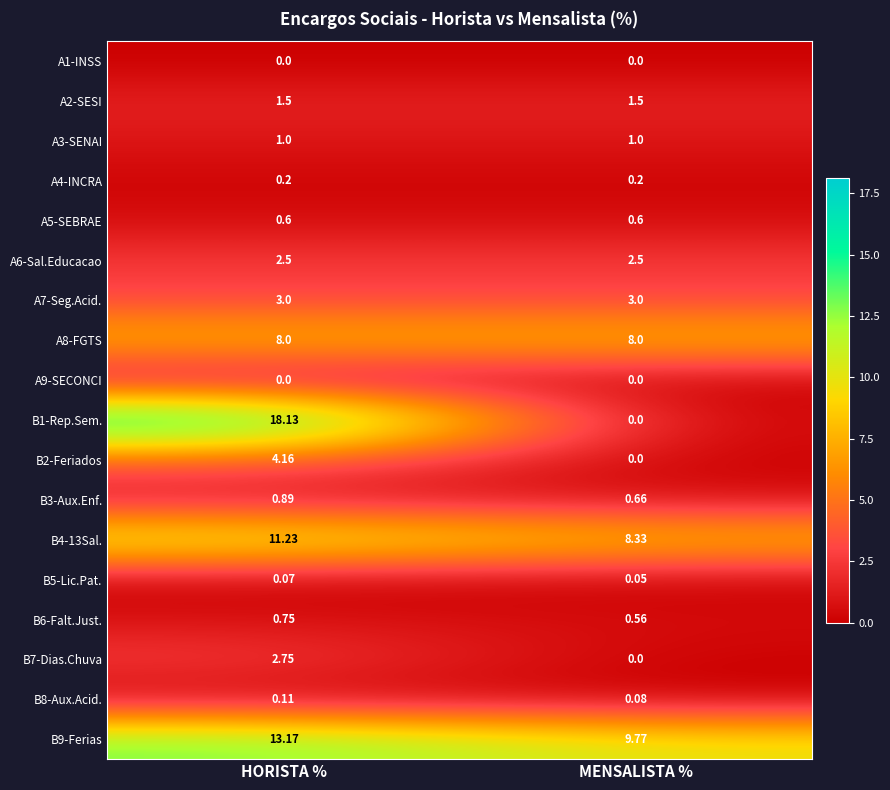

Which category has the lowest value in the B4-13Sal. series?

MENSALISTA %